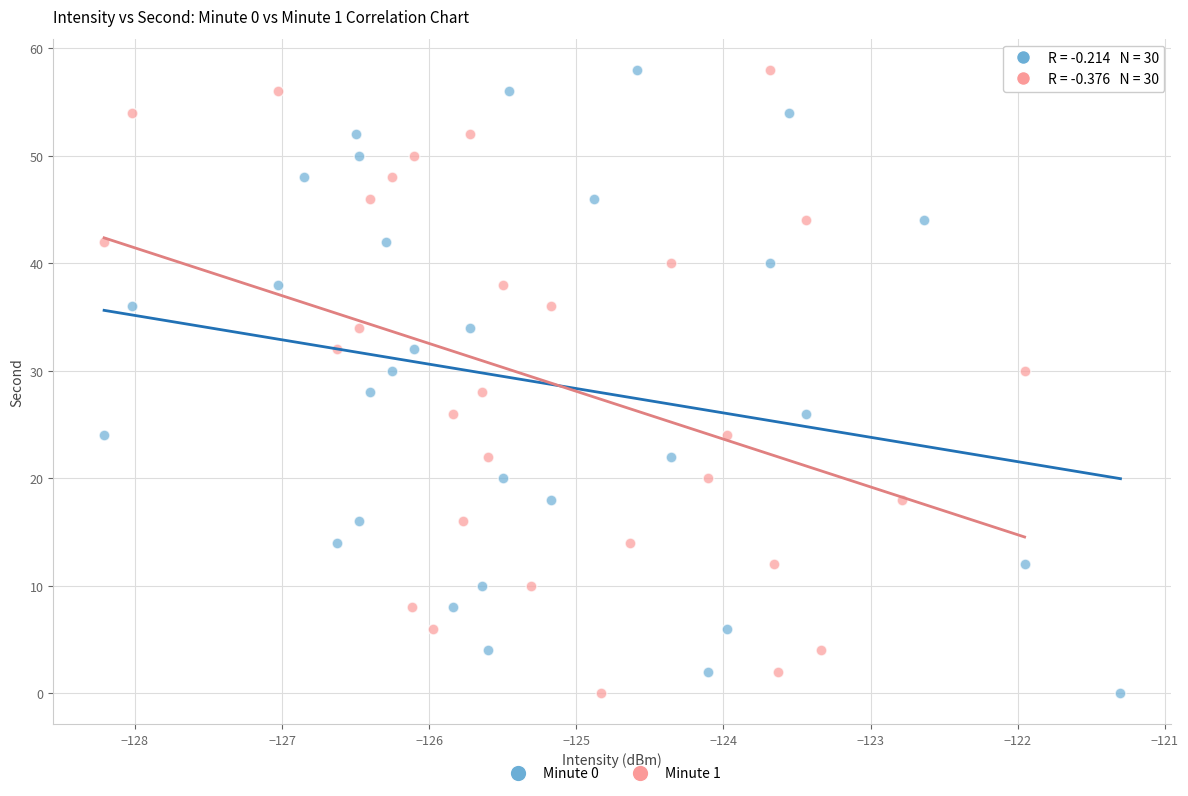

What are all the series names shown in the legend?

Minute 0, Minute 1